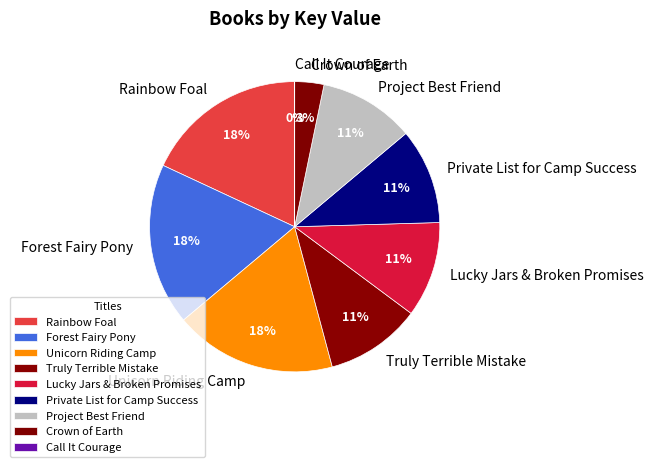

Approximately how many times larger is the value at Unicorn Riding Camp compared to Forest Fairy Pony?

1.0